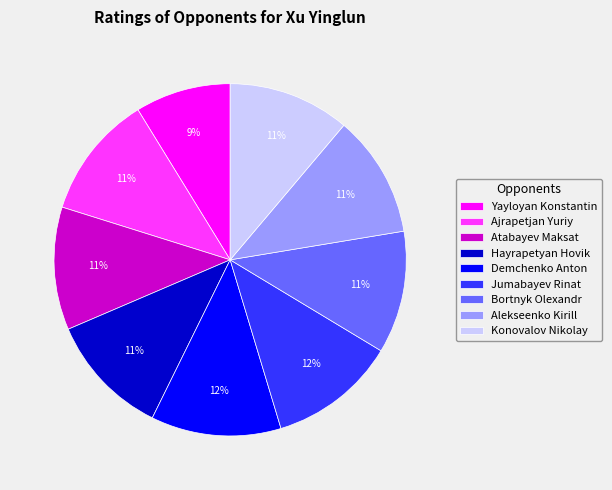

Count the number of slices in the pie.

9